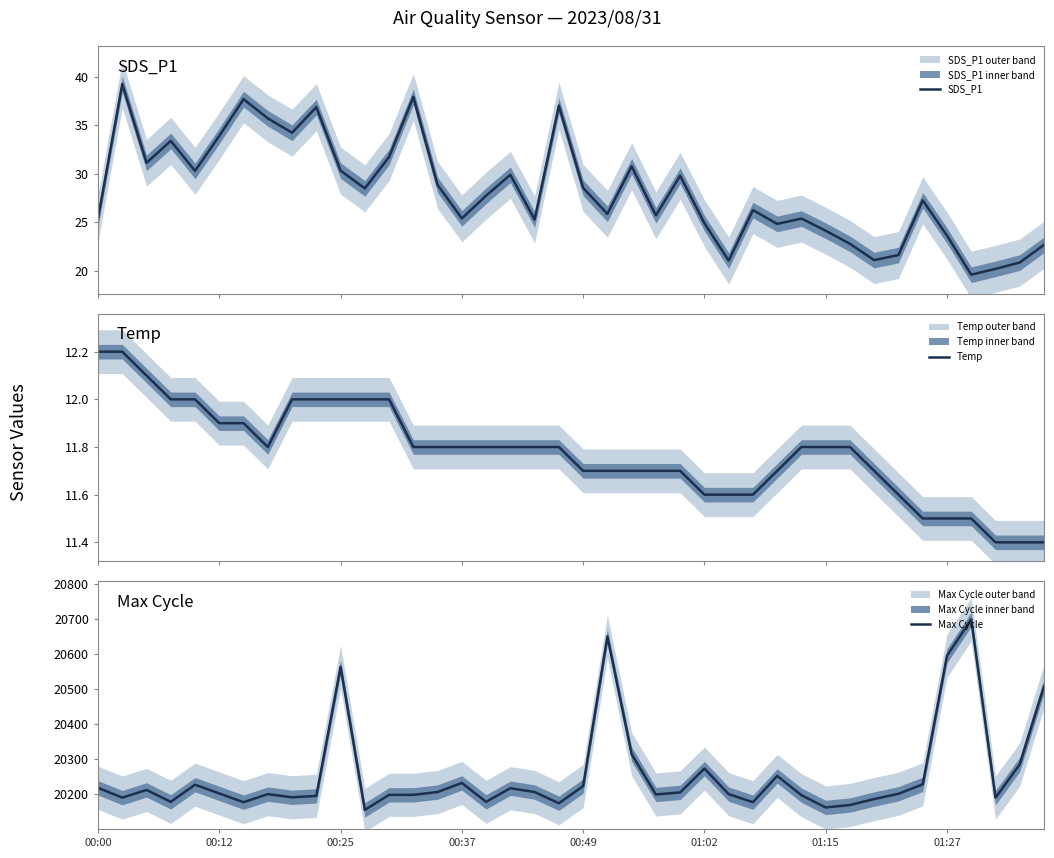

What is the value of the Max Cycle point at the 37th from the left?

20699.0